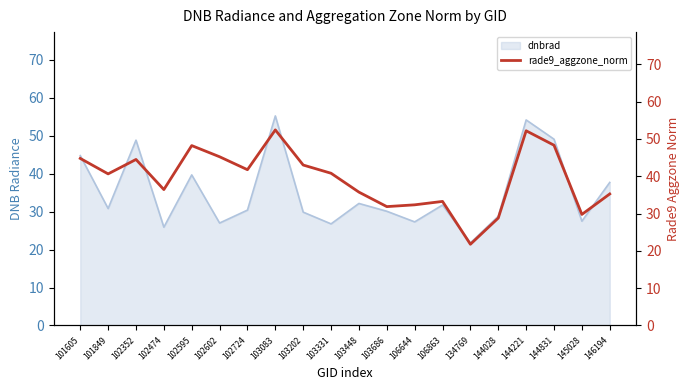

Is it true that dnbrad equals 55.3 at 103083?

True